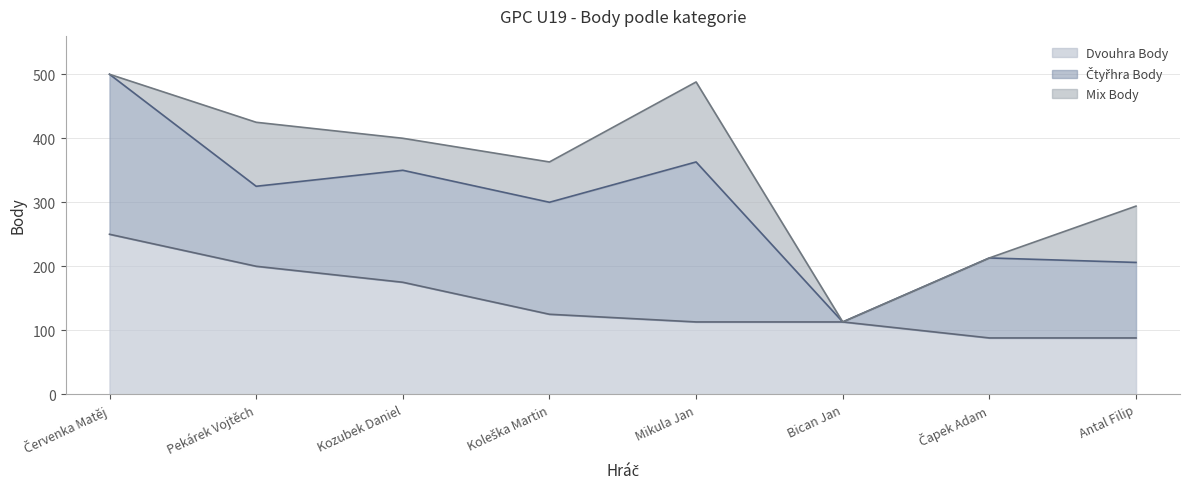

Reading left to right, list all the values displayed in this chart.

Dvouhra Body: 250	200	175	125	113	113	88	88
Čtyřhra Body: 250	125	175	175	250	0	125	118
Mix Body: 0	100	50	63	125	0	0	88